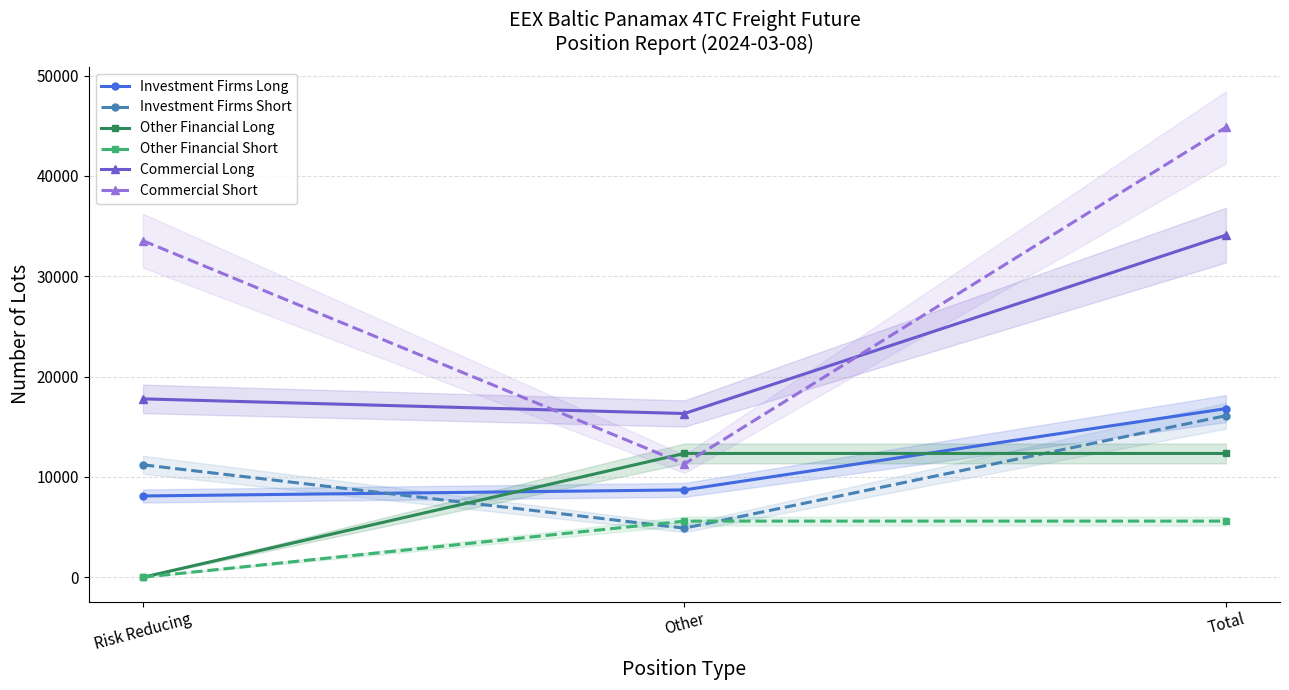

Reading left to right, what are all the values shown in this chart?

Investment Firms Long: 8100.7	8706.3	16807.0
Investment Firms Short: 11207.6	4891.9	16099.6
Other Financial Long: 0.0	12338.2	12338.2
Other Financial Short: 0.0	5596.0	5596.0
Commercial Long: 17777.3	16317.4	34094.8
Commercial Short: 33540.4	11297.1	44837.5